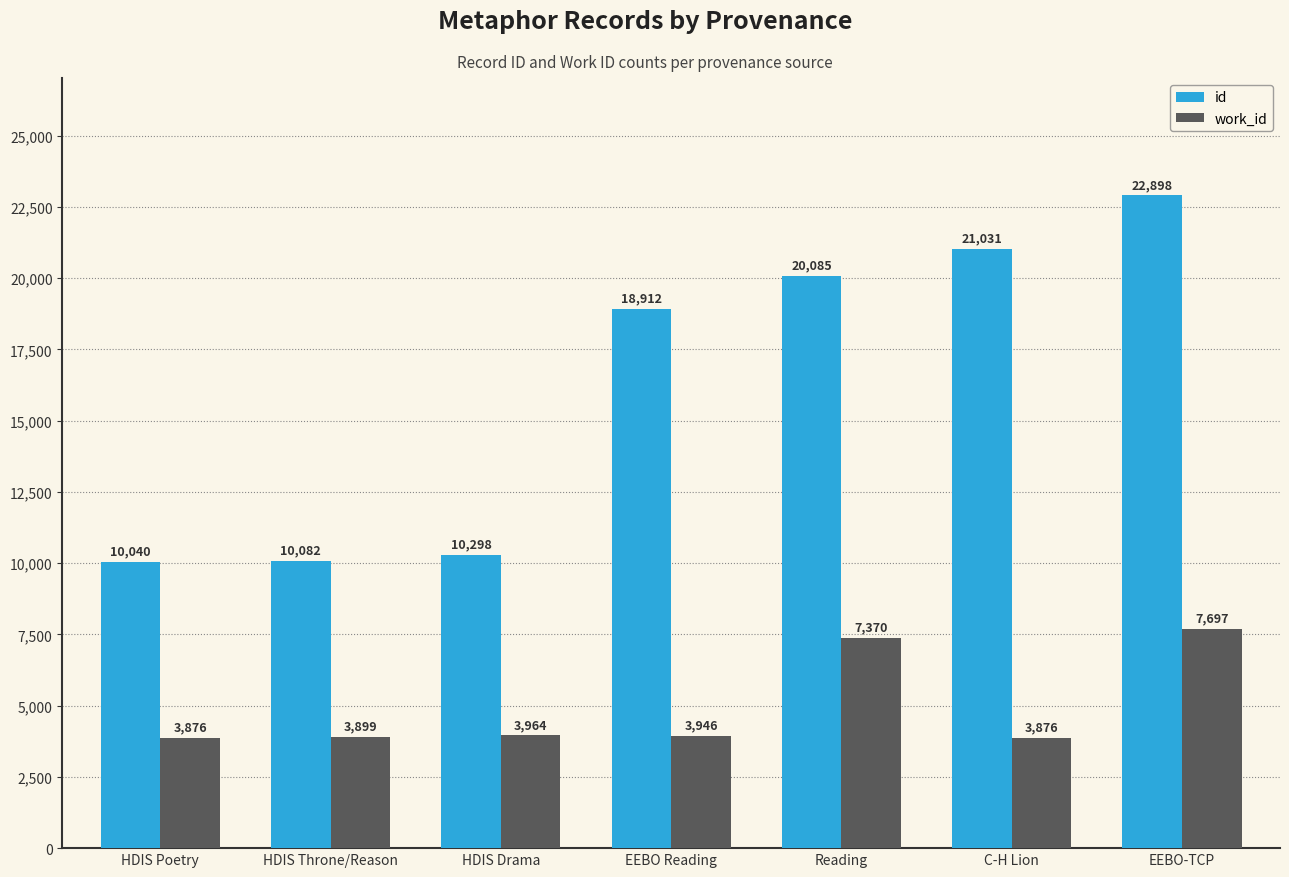

What is the sum of the id values at EEBO-TCP and HDIS Poetry?

32938